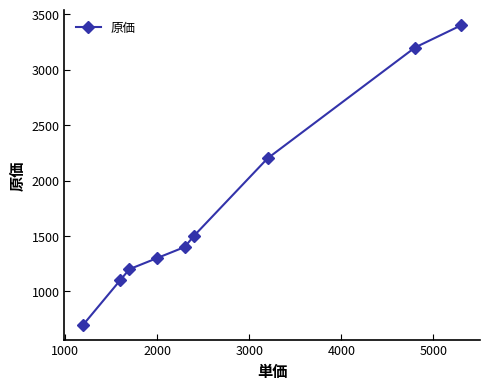

What is the average value?

1778